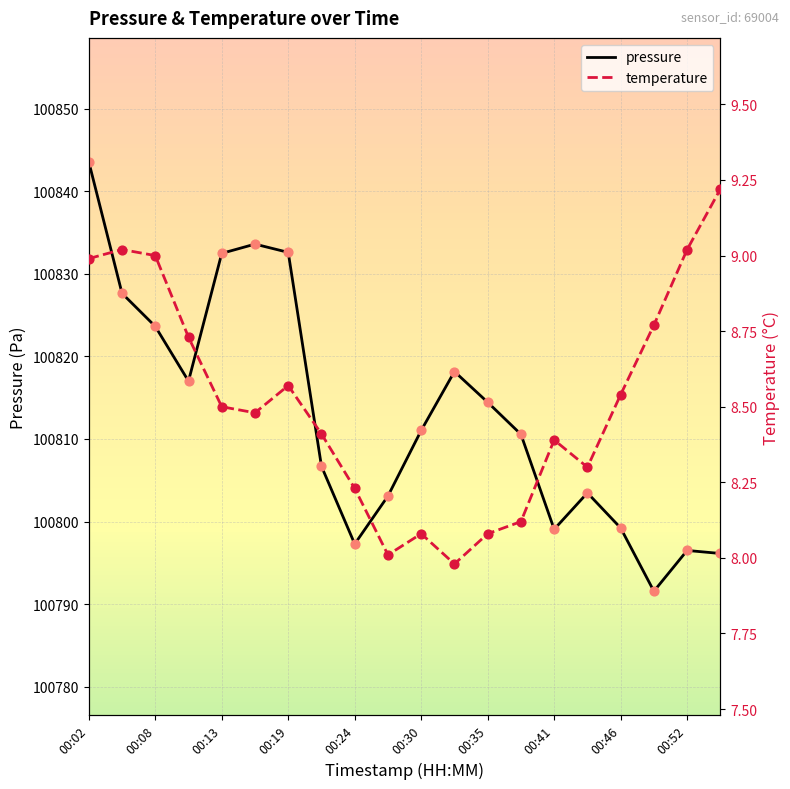

Which category has the highest value in the pressure series?

00:02